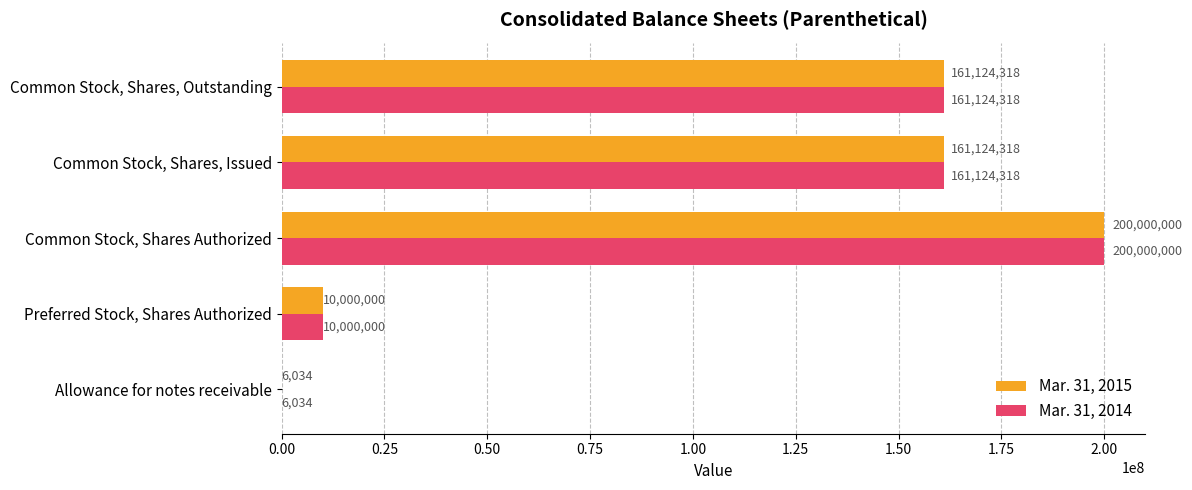

Read the Mar. 31, 2015 value at Common Stock, Shares Authorized.

200000000